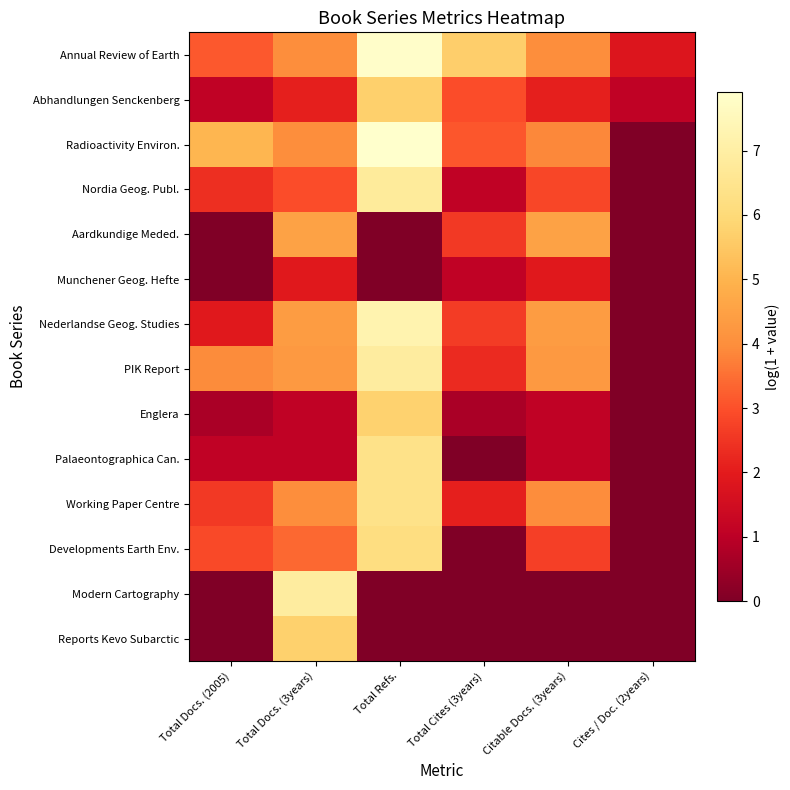

Reading right to left, list all the values displayed in this chart.

Annual Review of Earth: Cites / Doc. (2years)=1.8	Citable Docs. (3years)=4.0	Total Cites (3years)=5.7	Total Refs.=7.8	Total Docs. (3years)=4.0	Total Docs. (2005)=3.1
Abhandlungen Senckenberg: Cites / Doc. (2years)=1.1	Citable Docs. (3years)=2.1	Total Cites (3years)=2.9	Total Refs.=5.7	Total Docs. (3years)=2.1	Total Docs. (2005)=1.1
Radioactivity Environ.: Cites / Doc. (2years)=0.0	Citable Docs. (3years)=3.9	Total Cites (3years)=3.1	Total Refs.=7.9	Total Docs. (3years)=4.0	Total Docs. (2005)=5.0
Nordia Geog. Publ.: Cites / Doc. (2years)=0.0	Citable Docs. (3years)=2.8	Total Cites (3years)=1.1	Total Refs.=6.8	Total Docs. (3years)=2.9	Total Docs. (2005)=2.4
Aardkundige Meded.: Cites / Doc. (2years)=0.0	Citable Docs. (3years)=4.5	Total Cites (3years)=2.6	Total Refs.=0.0	Total Docs. (3years)=4.5	Total Docs. (2005)=0.0
Munchener Geog. Hefte: Cites / Doc. (2years)=0.0	Citable Docs. (3years)=1.9	Total Cites (3years)=1.1	Total Refs.=0.0	Total Docs. (3years)=1.9	Total Docs. (2005)=0.0
Nederlandse Geog. Studies: Cites / Doc. (2years)=0.0	Citable Docs. (3years)=4.4	Total Cites (3years)=2.6	Total Refs.=7.2	Total Docs. (3years)=4.4	Total Docs. (2005)=1.9
PIK Report: Cites / Doc. (2years)=0.0	Citable Docs. (3years)=4.3	Total Cites (3years)=2.3	Total Refs.=6.9	Total Docs. (3years)=4.3	Total Docs. (2005)=3.9
Englera: Cites / Doc. (2years)=0.0	Citable Docs. (3years)=1.1	Total Cites (3years)=0.7	Total Refs.=5.8	Total Docs. (3years)=1.1	Total Docs. (2005)=0.7
Palaeontographica Can.: Cites / Doc. (2years)=0.0	Citable Docs. (3years)=1.1	Total Cites (3years)=0.0	Total Refs.=6.4	Total Docs. (3years)=1.1	Total Docs. (2005)=1.1
Working Paper Centre: Cites / Doc. (2years)=0.0	Citable Docs. (3years)=4.0	Total Cites (3years)=2.1	Total Refs.=6.4	Total Docs. (3years)=4.0	Total Docs. (2005)=2.6
Developments Earth Env.: Cites / Doc. (2years)=0.0	Citable Docs. (3years)=2.7	Total Cites (3years)=0.0	Total Refs.=6.2	Total Docs. (3years)=3.4	Total Docs. (2005)=2.9
Modern Cartography: Cites / Doc. (2years)=0.0	Citable Docs. (3years)=0.0	Total Cites (3years)=0.0	Total Refs.=0.0	Total Docs. (3years)=6.9	Total Docs. (2005)=0.0
Reports Kevo Subarctic: Cites / Doc. (2years)=0.0	Citable Docs. (3years)=0.0	Total Cites (3years)=0.0	Total Refs.=0.0	Total Docs. (3years)=5.7	Total Docs. (2005)=0.0